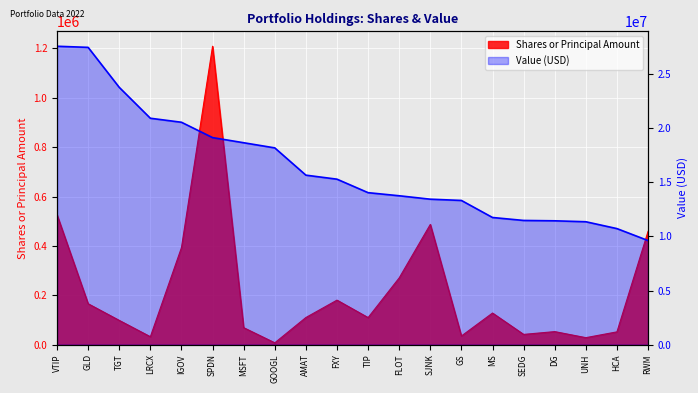

Between VTIP and MSFT, which is larger?

VTIP